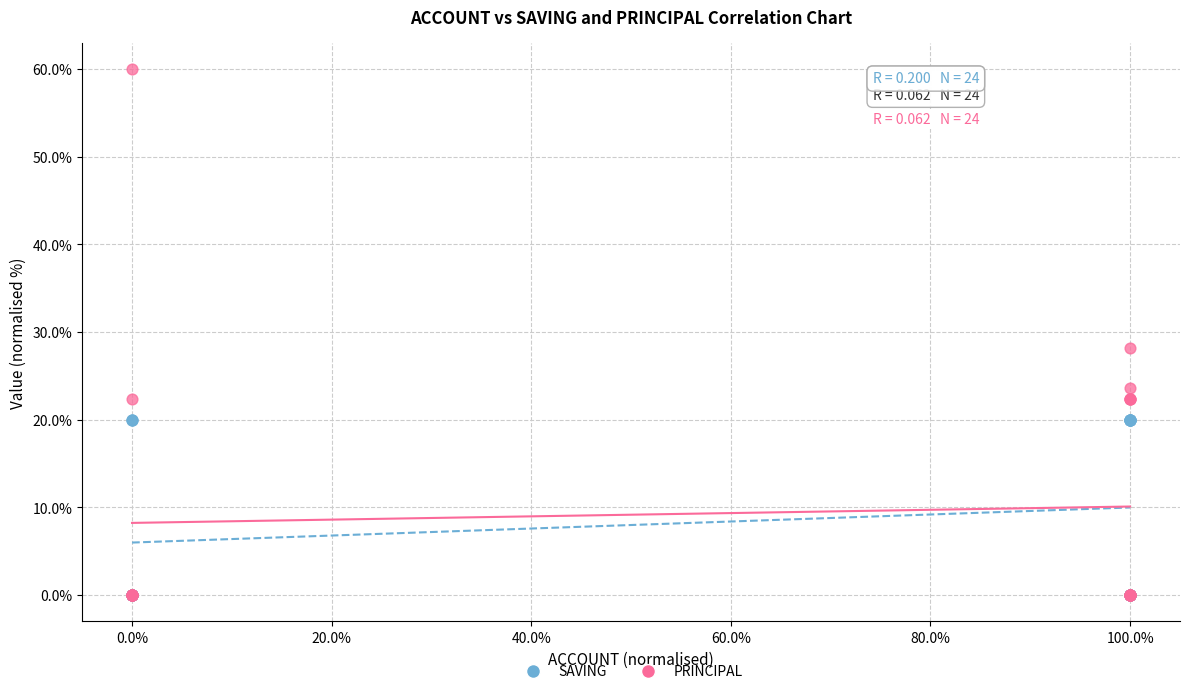

Across all series, what Y value is closest to 30?

28.2